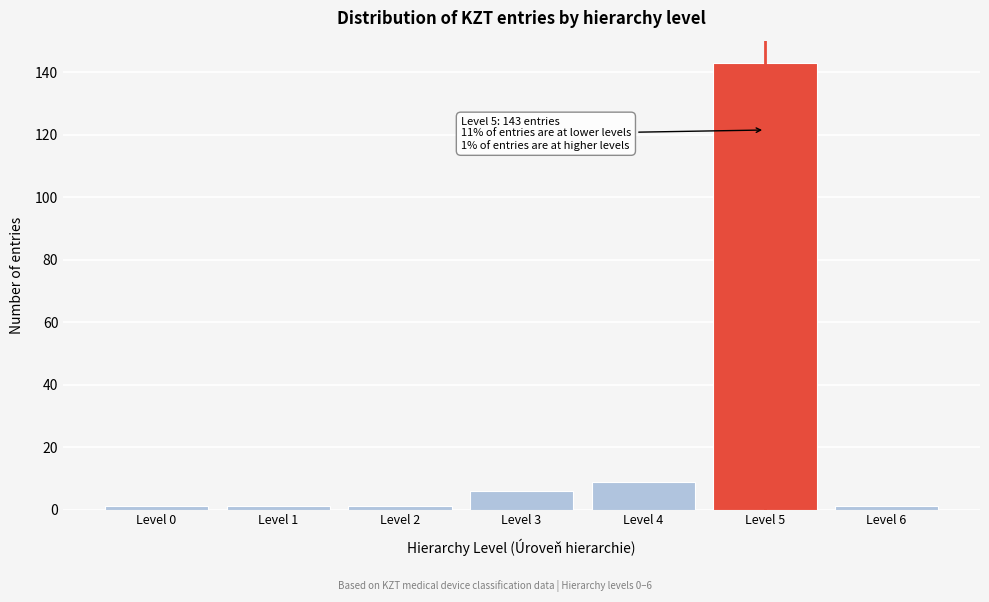

Reading left to right, transcribe all the data shown in this chart.

Level 0=1	Level 1=1	Level 2=1	Level 3=6	Level 4=9	Level 5=143	Level 6=1